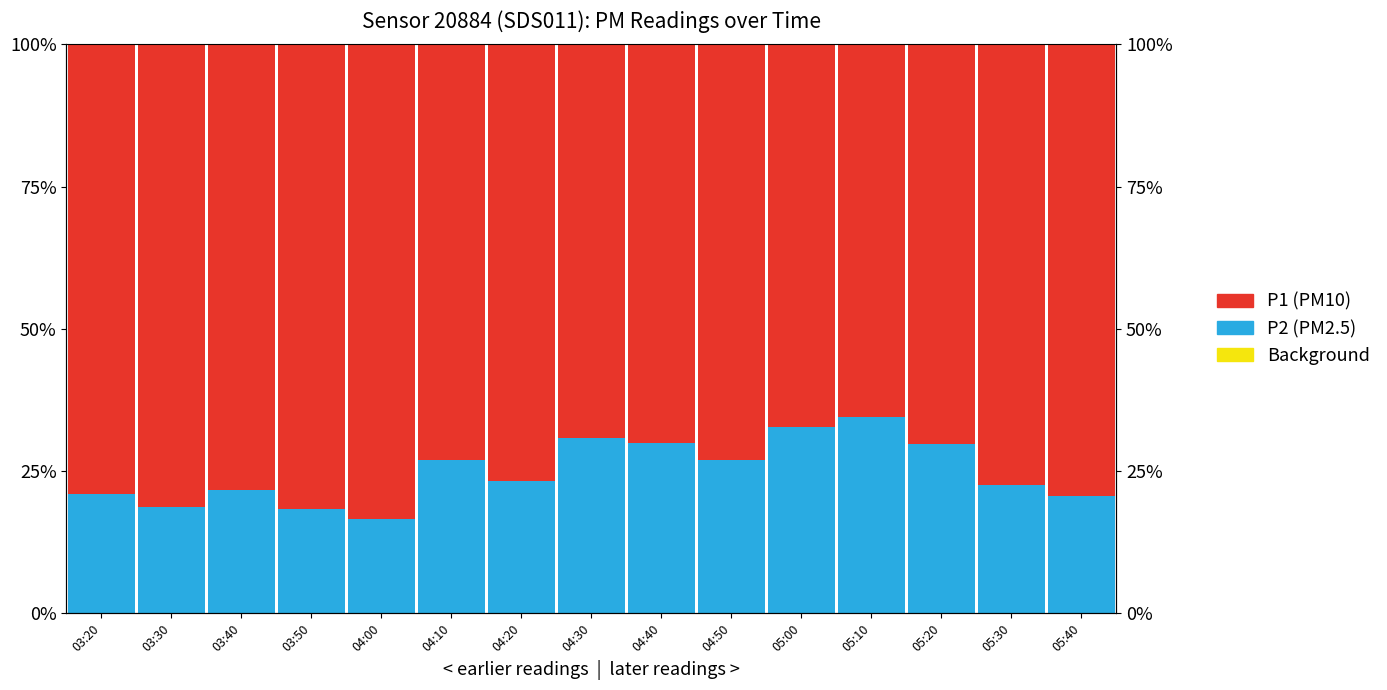

What is the value of the P2 bar at the 5th from the left?

16.6